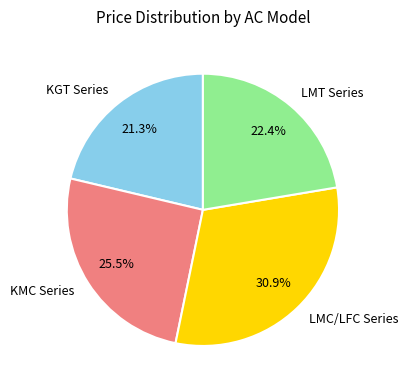

Rank the categories by value from highest to lowest.

LMC/LFC Series, KMC Series, LMT Series, KGT Series